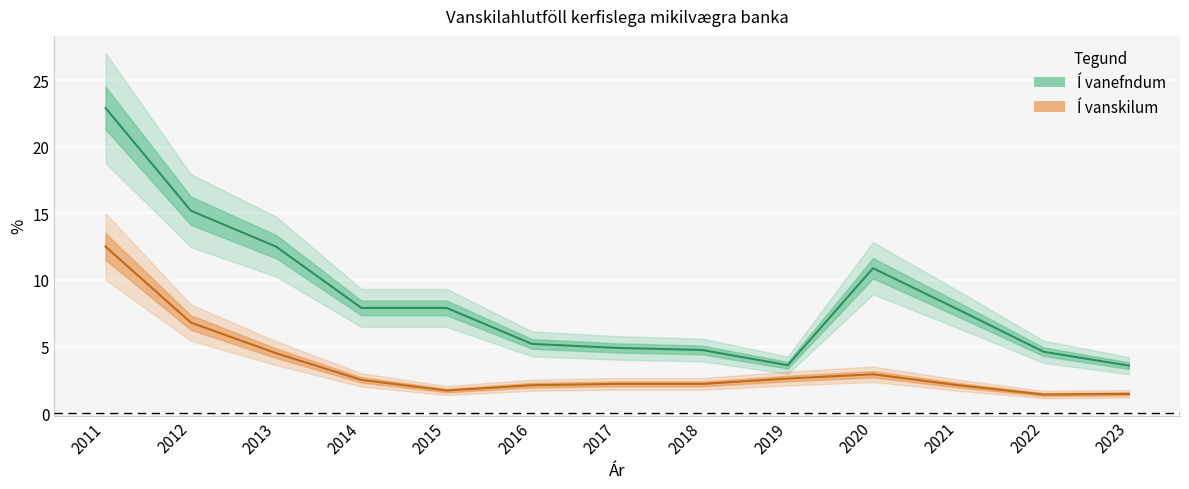

Which series changed the most between 2017 and 2018?

Í vanefndum